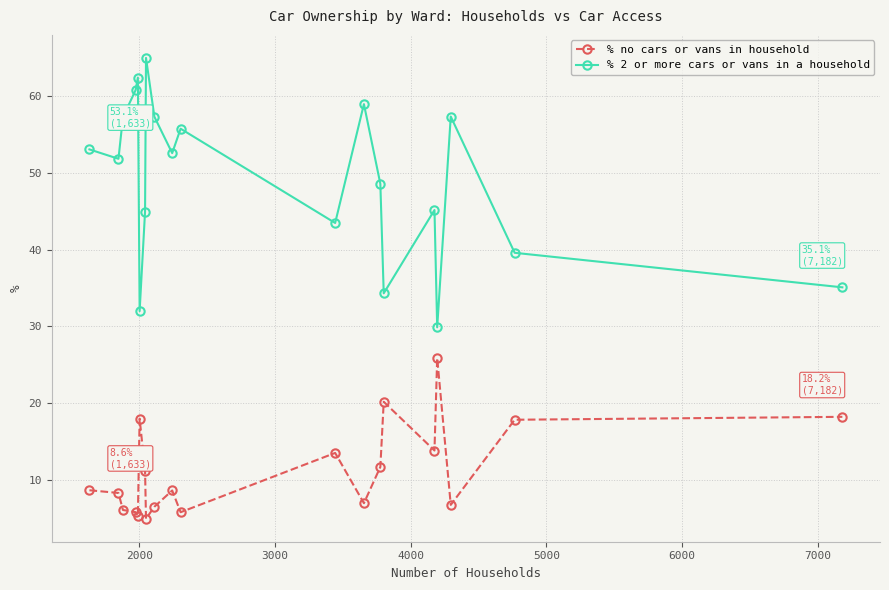

Rank the series by their average value, from lowest to highest.

% no cars or vans in household, % 2 or more cars or vans in a household